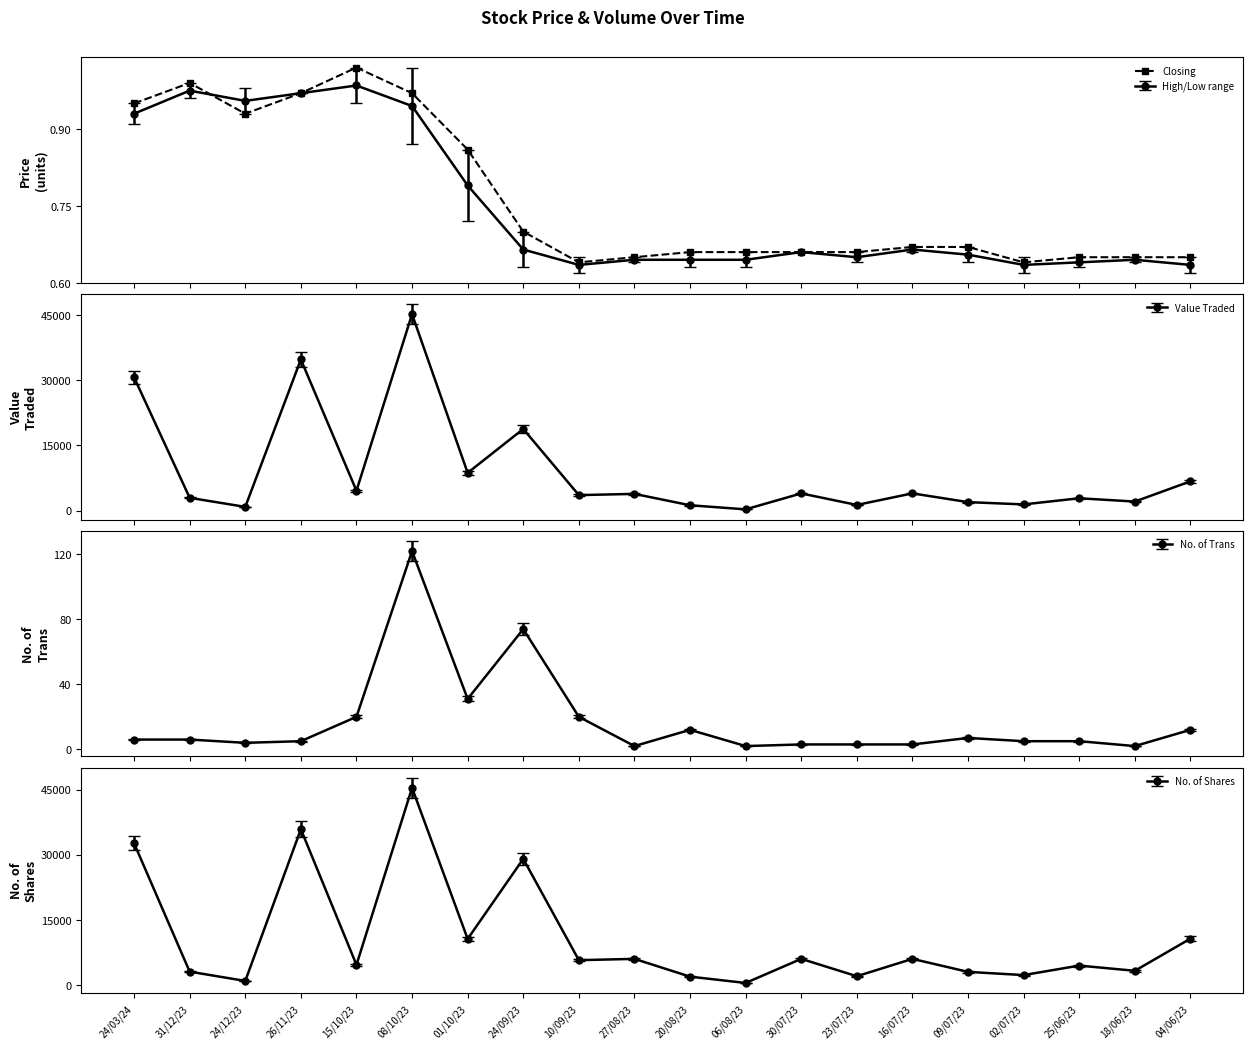

What is the label of the 10th point from the right?

20/08/23